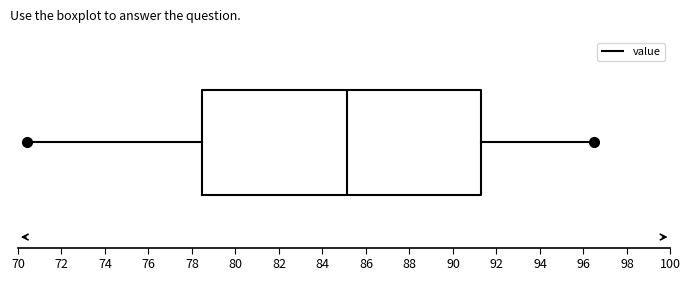

Where is the left edge of the box on the x-axis? The values are not printed on the chart, so give them approximately, as read against the axis.

78.4